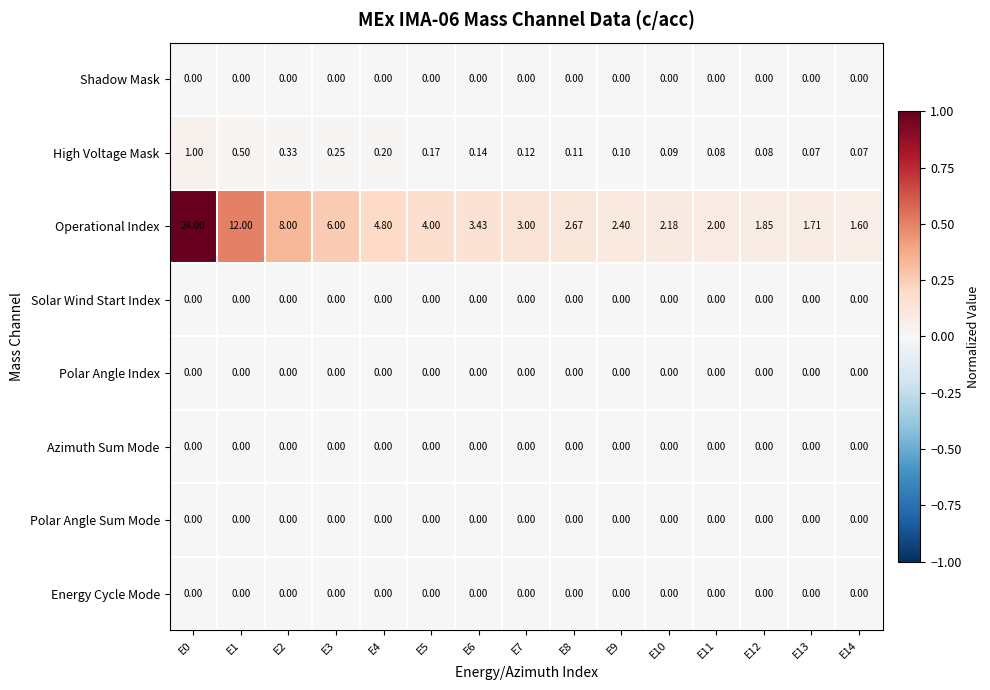

Which series has the largest total across all categories?

Operational Index